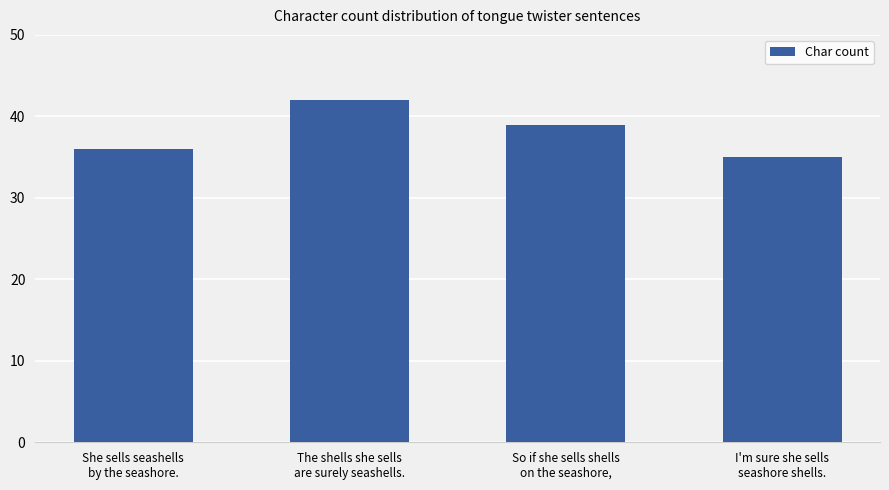

Does the chart contain any negative values?

No